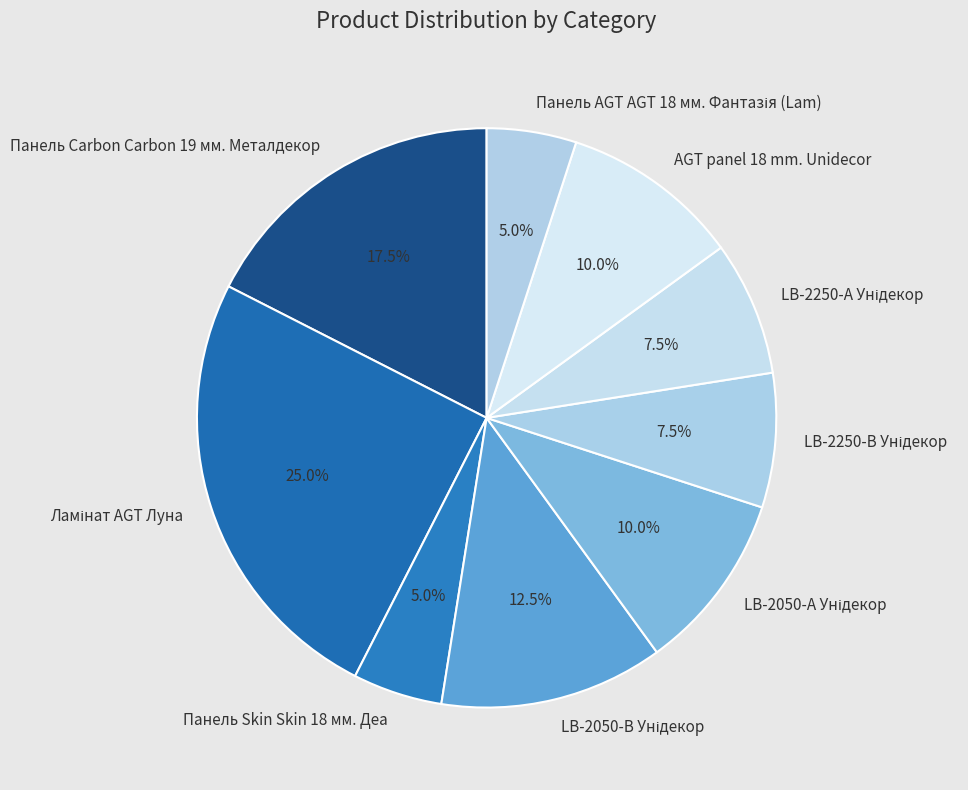

Does any single category account for the majority?

No